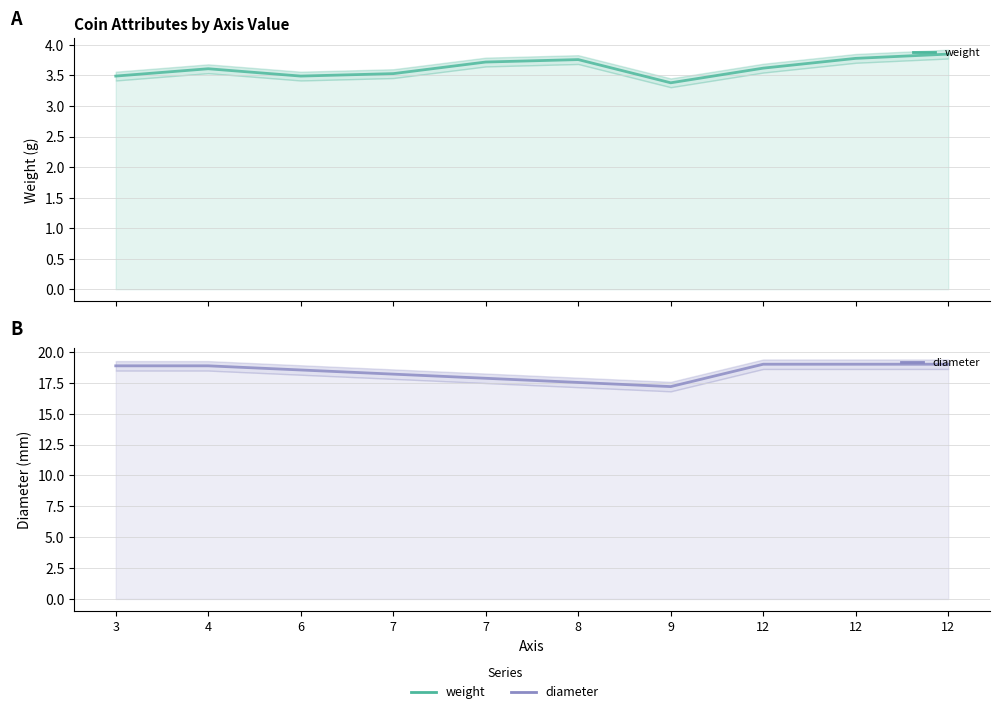

Which category has the lowest value across all series?

9